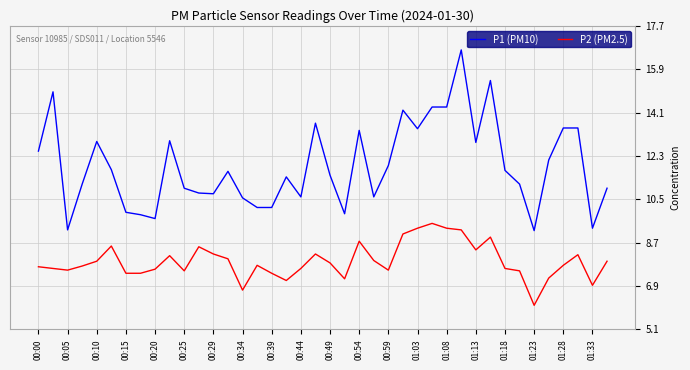

List the series in order of their overall mean, lowest first.

P2 (PM2.5), P1 (PM10)